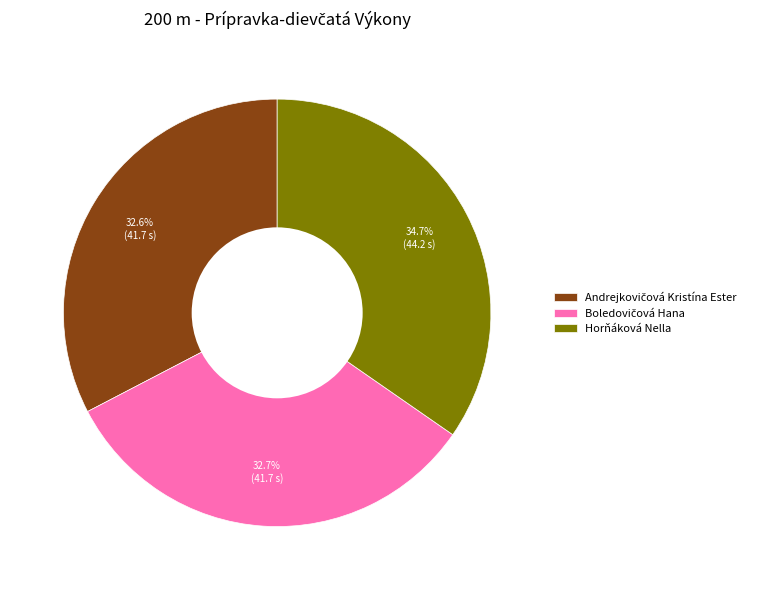

Is there any slice that represents more than half of the pie?

No